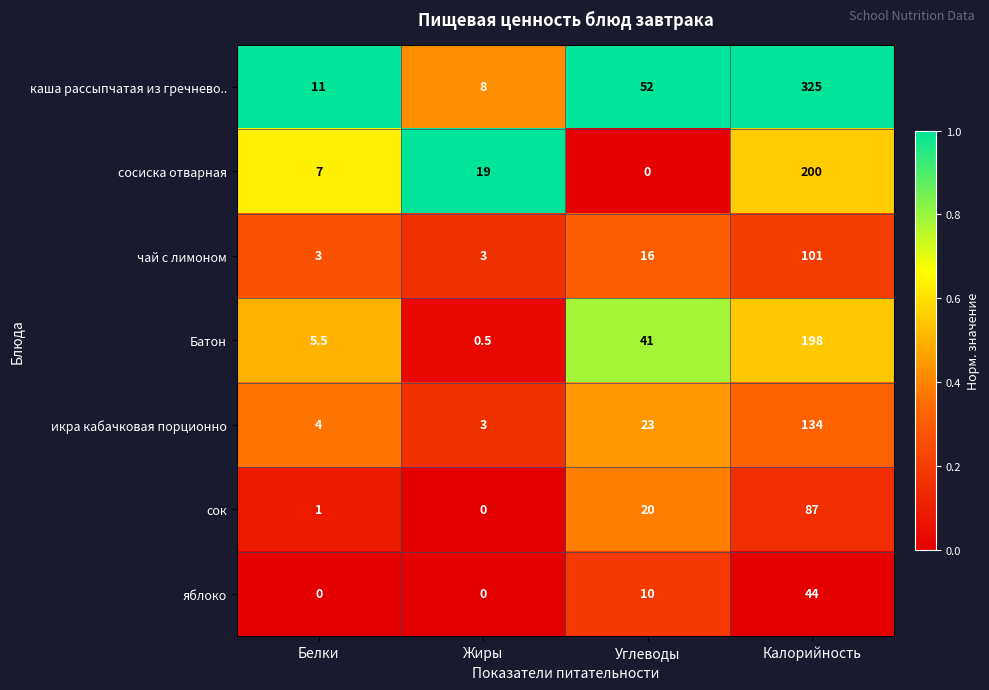

What is the sum of the яблоко values at Калорийность and Белки?

44.0